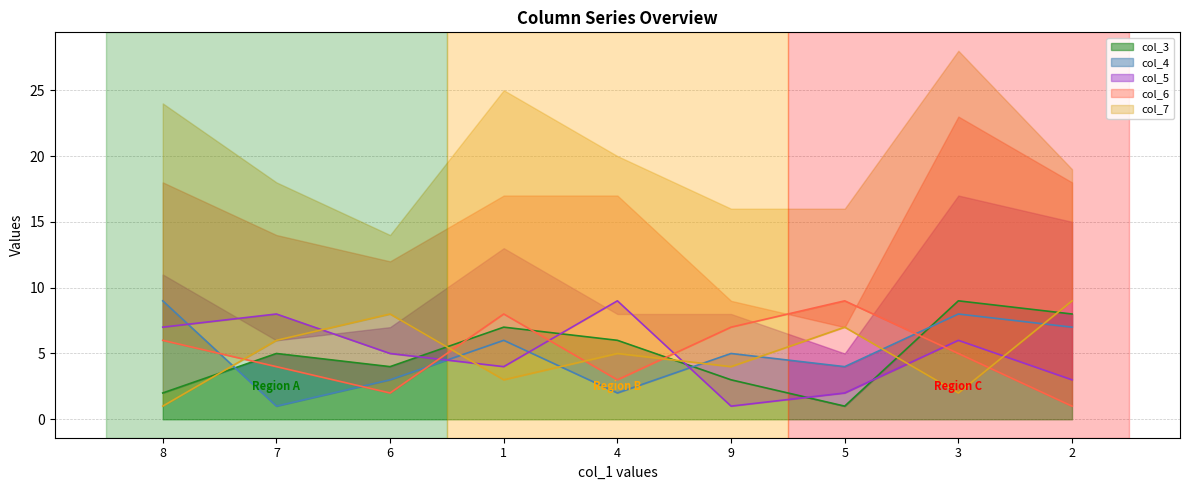

At which category does col_5 reach its first local valley?

1